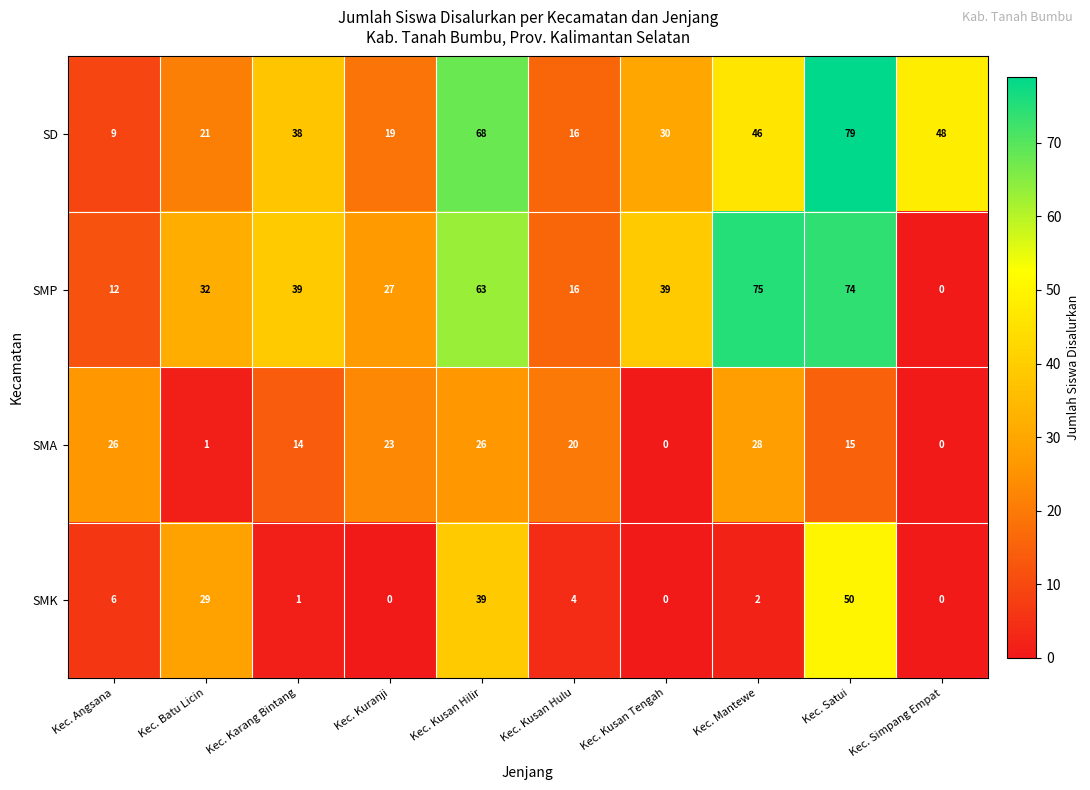

List the series in order of their peak value, highest first.

SD, SMP, SMK, SMA